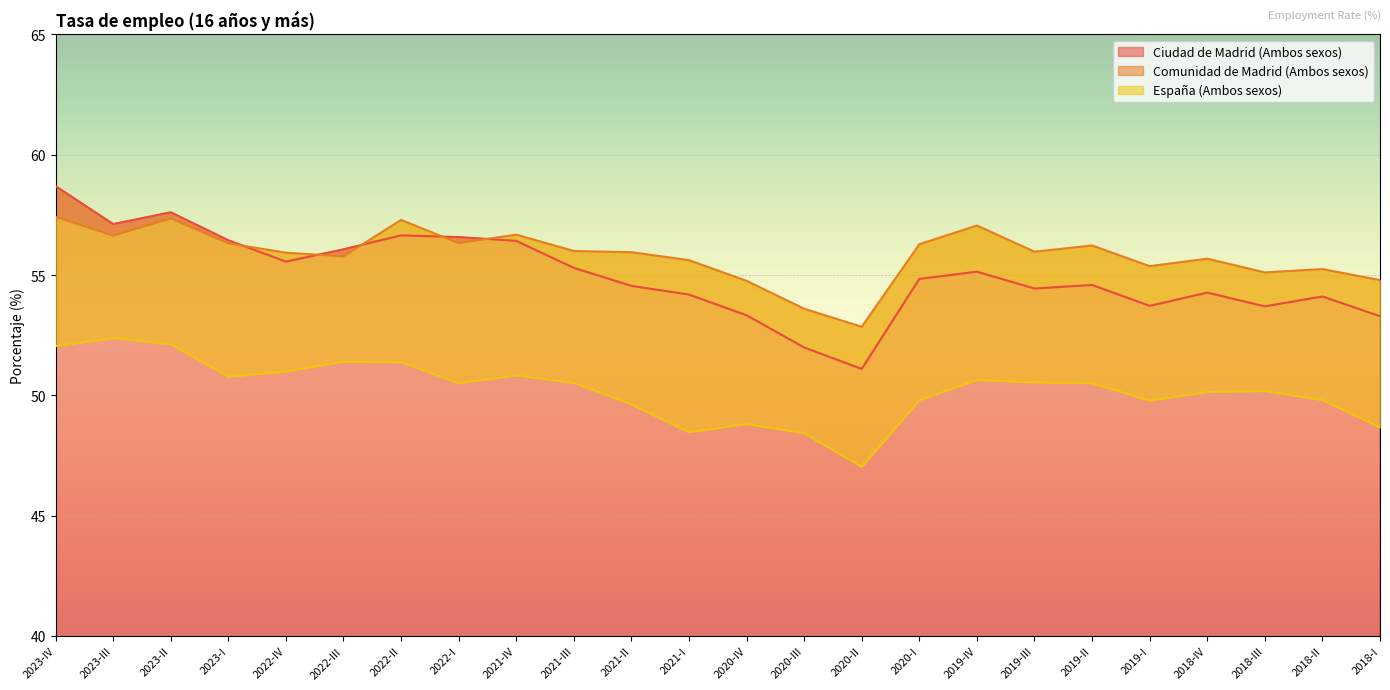

Reading left to right, transcribe all the data shown in this chart.

Ciudad de Madrid (Ambos sexos): 58.7	57.1	57.6	56.5	55.6	56.1	56.6	56.6	56.4	55.3	54.5	54.2	53.3	52.0	51.1	54.8	55.1	54.4	54.6	53.7	54.3	53.7	54.1	53.3
Comunidad de Madrid (Ambos sexos): 57.4	56.6	57.4	56.3	55.9	55.8	57.3	56.3	56.7	56.0	56.0	55.6	54.8	53.6	52.9	56.3	57.1	56.0	56.2	55.4	55.7	55.1	55.2	54.8
España (Ambos sexos): 52.0	52.4	52.1	50.8	51.0	51.4	51.4	50.5	50.8	50.5	49.6	48.5	48.8	48.4	47.0	49.8	50.6	50.5	50.5	49.8	50.1	50.2	49.8	48.7